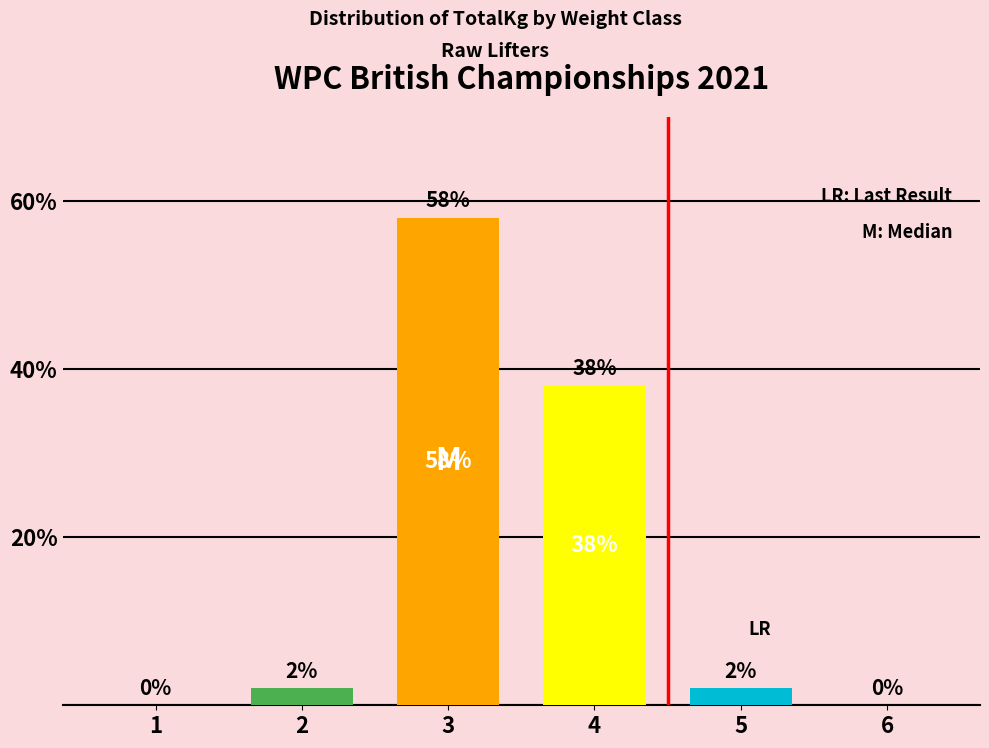

What is the sum of the values at 2 and 1?

2